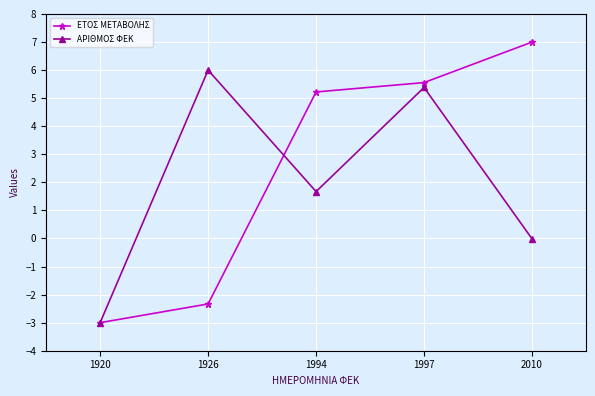

How many data points does each series have?

5